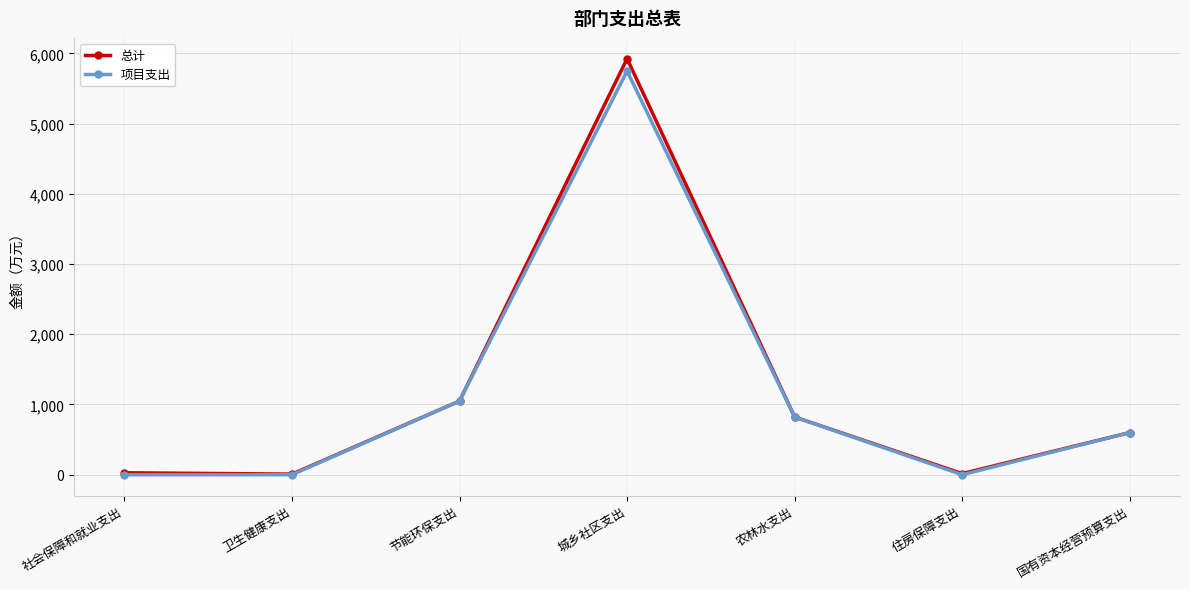

What is the maximum value for 项目支出?

5747.6